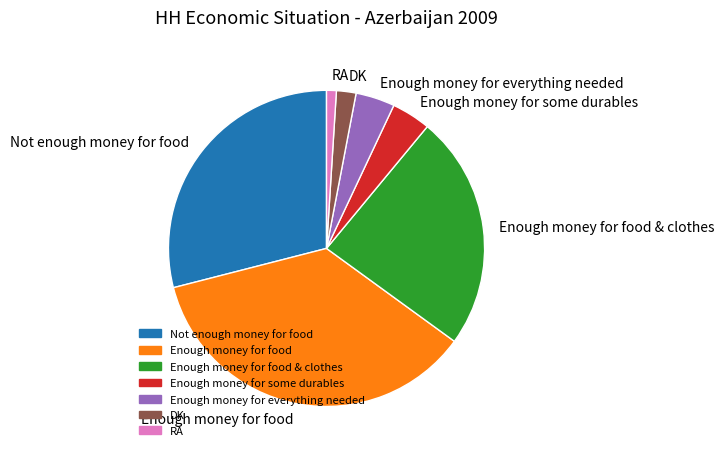

How many slices are in this pie chart?

7